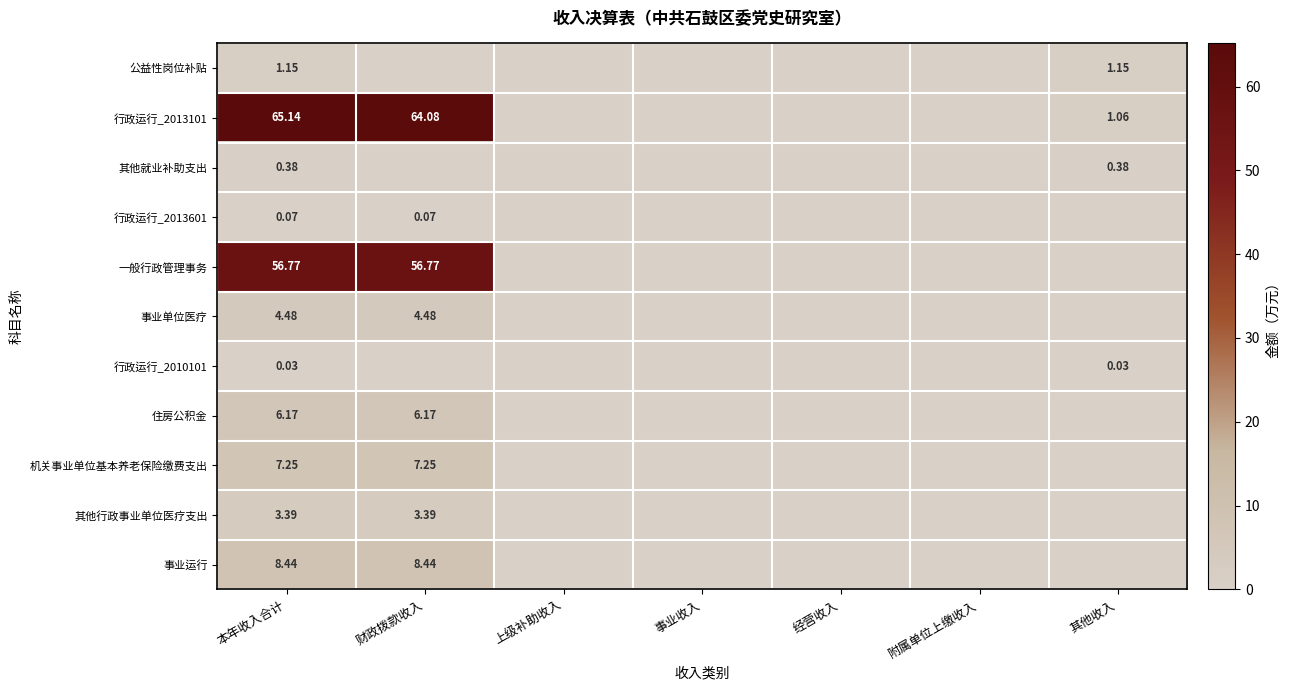

Which has a higher value, 其他收入 or 财政拨款收入?

其他收入